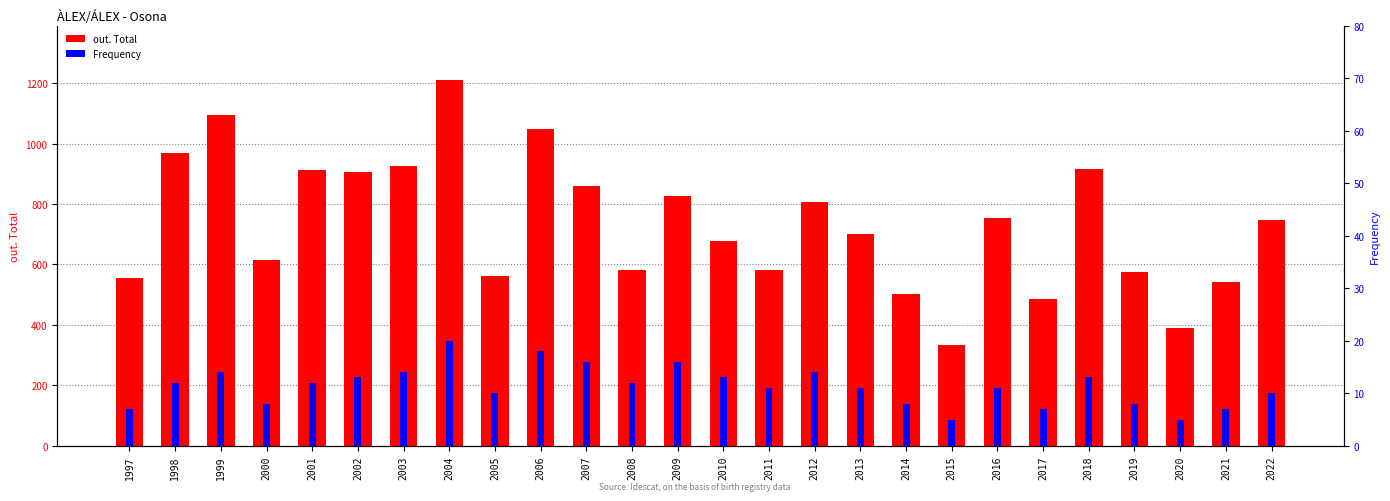

What is the total value across all series at 2004?

1229